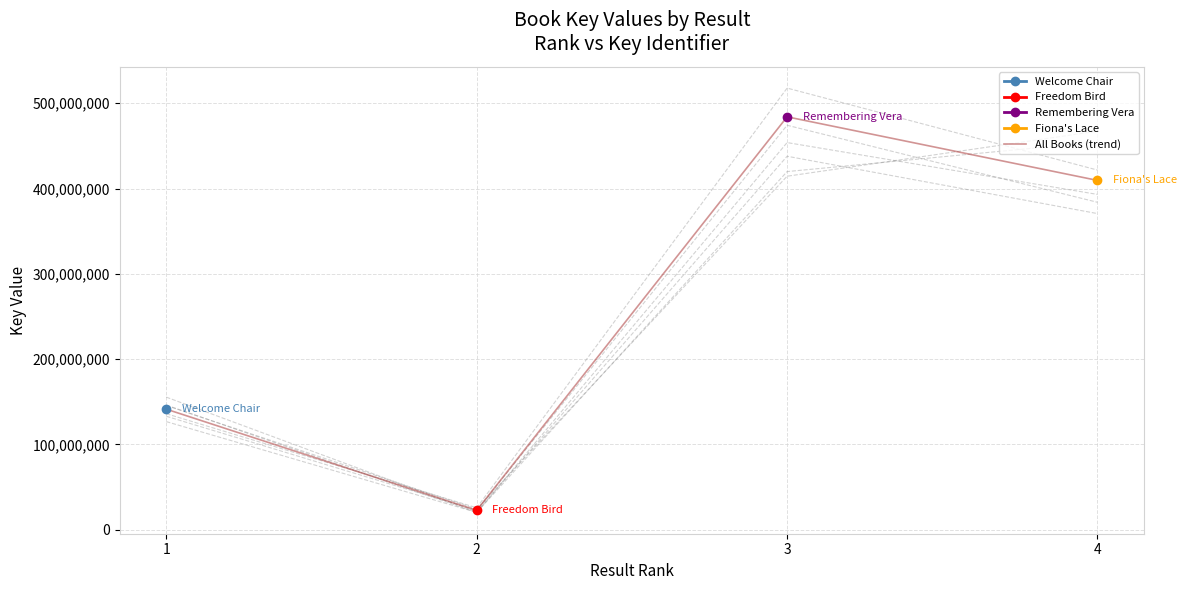

What is the value of the 3rd point from the left?

484133044